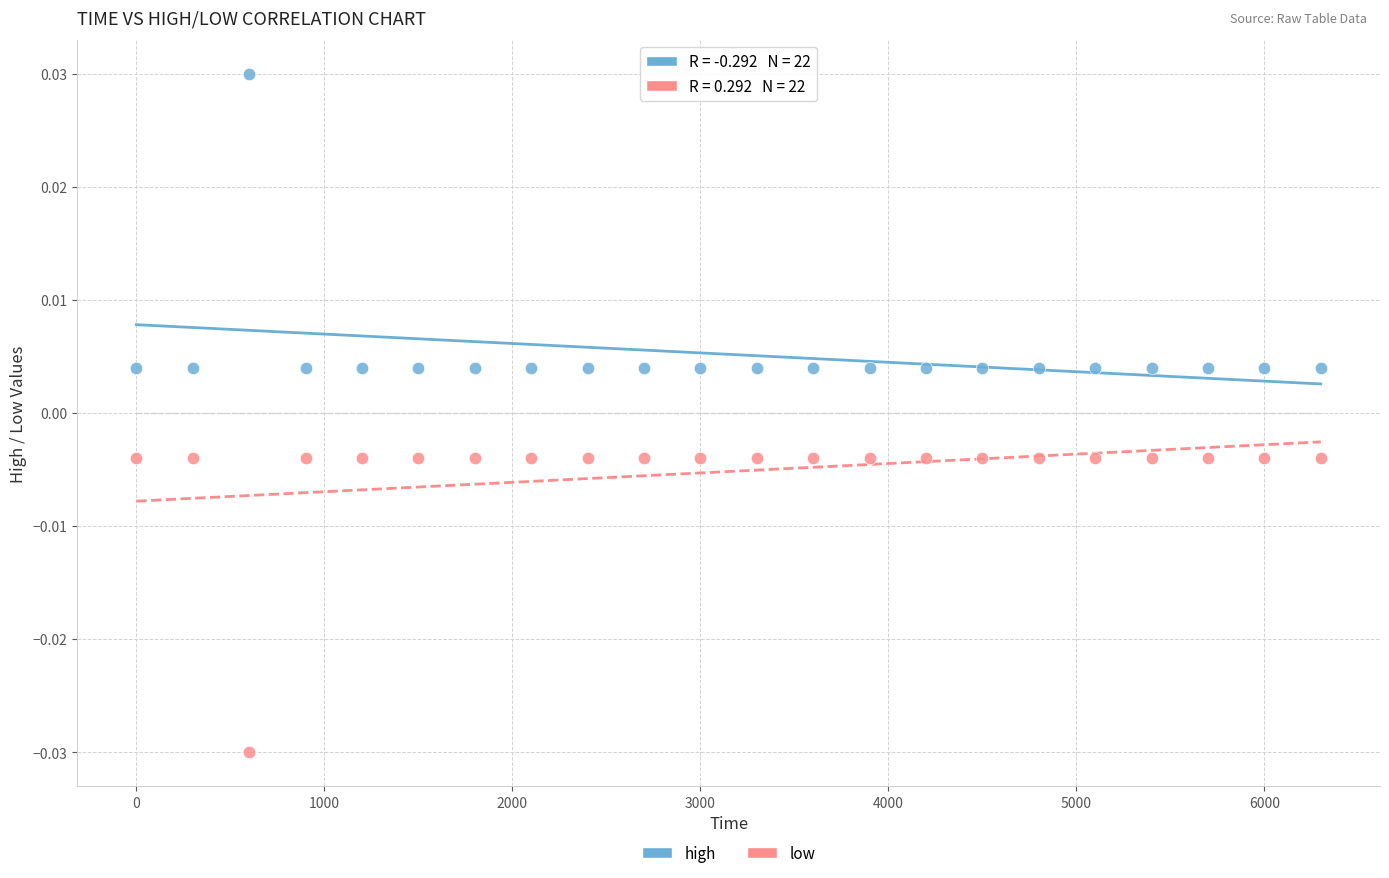

Which series contains the highest Y value?

high